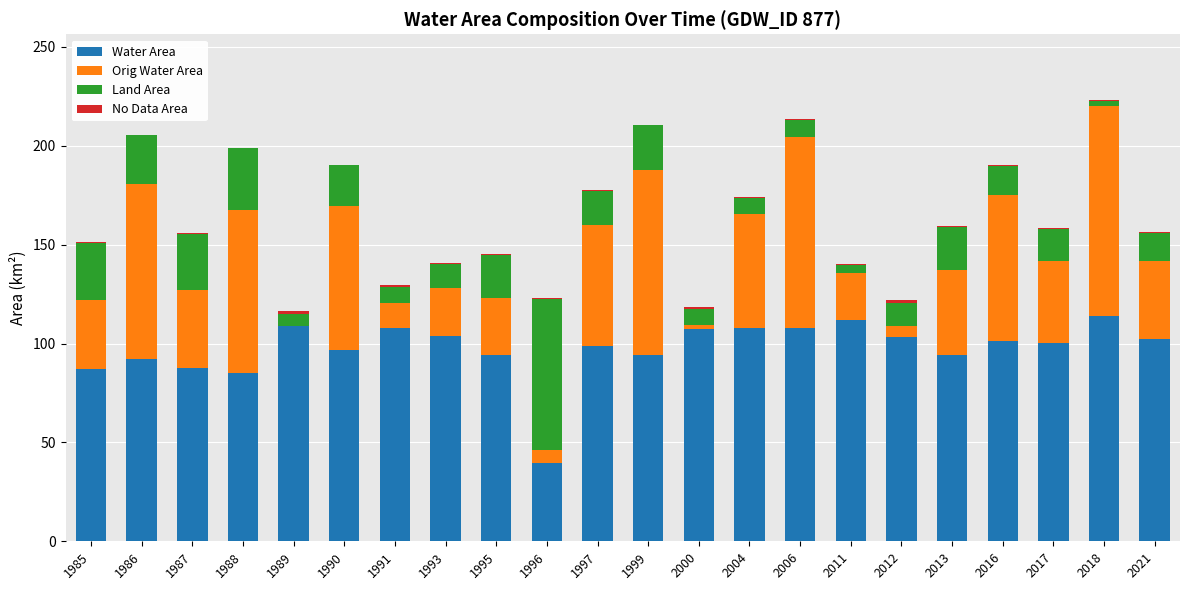

What is the total value across all series at 1988?

198.9